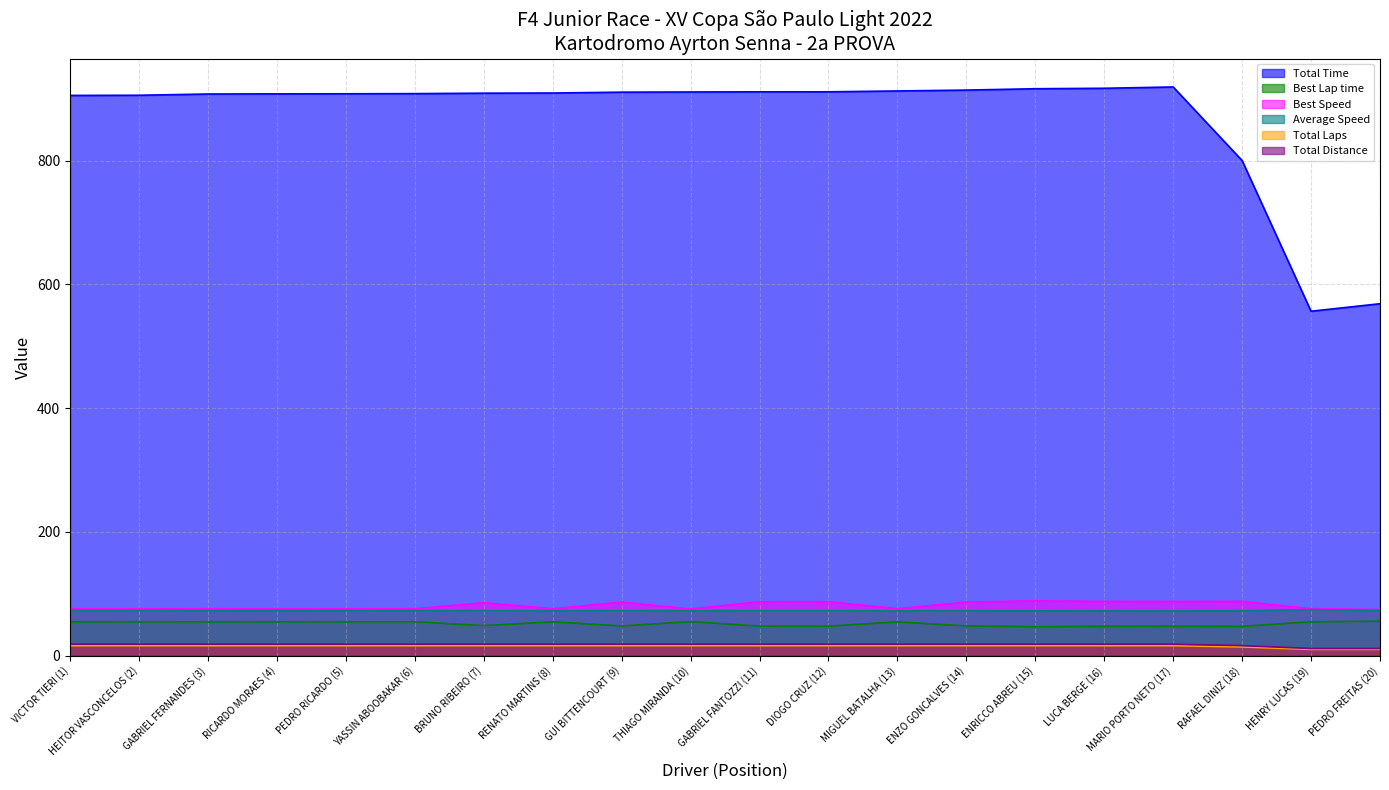

True or false: Best Lap time and Average Speed intersect in this chart.

False